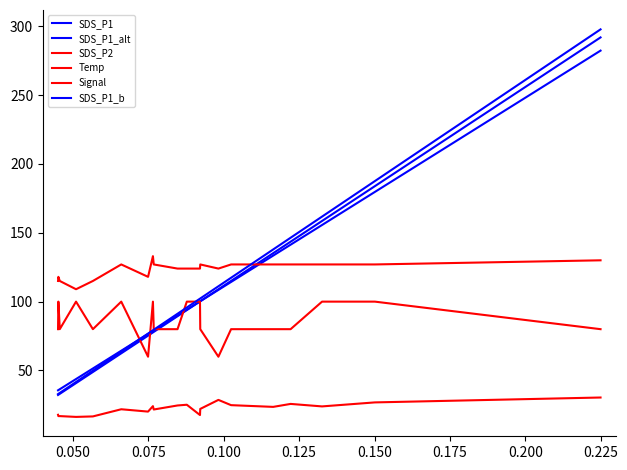

Does the chart display data point markers on the line(s)?

No